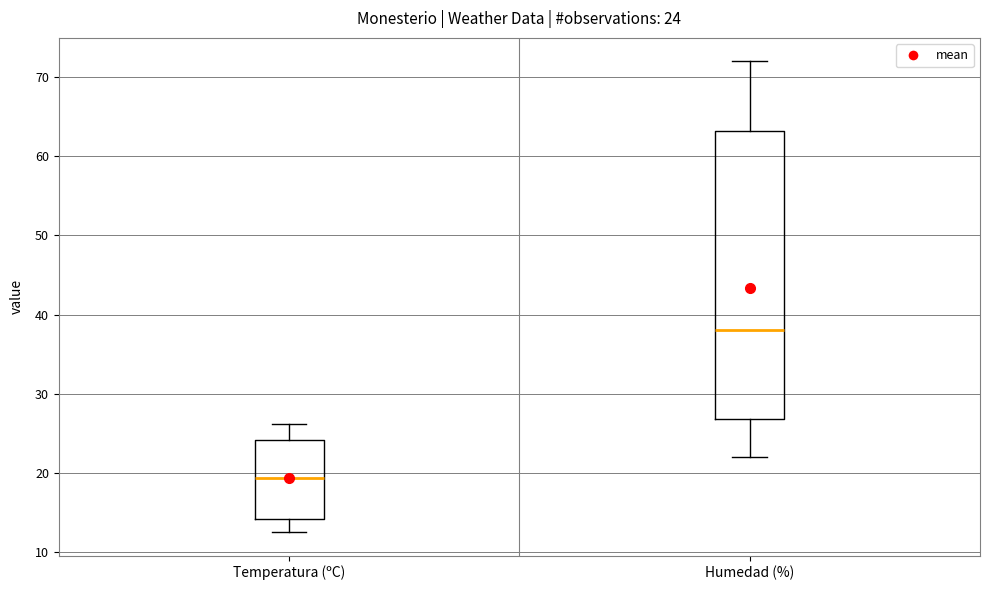

Which box is the tallest, from its lower edge to its upper edge?

Humedad (%)